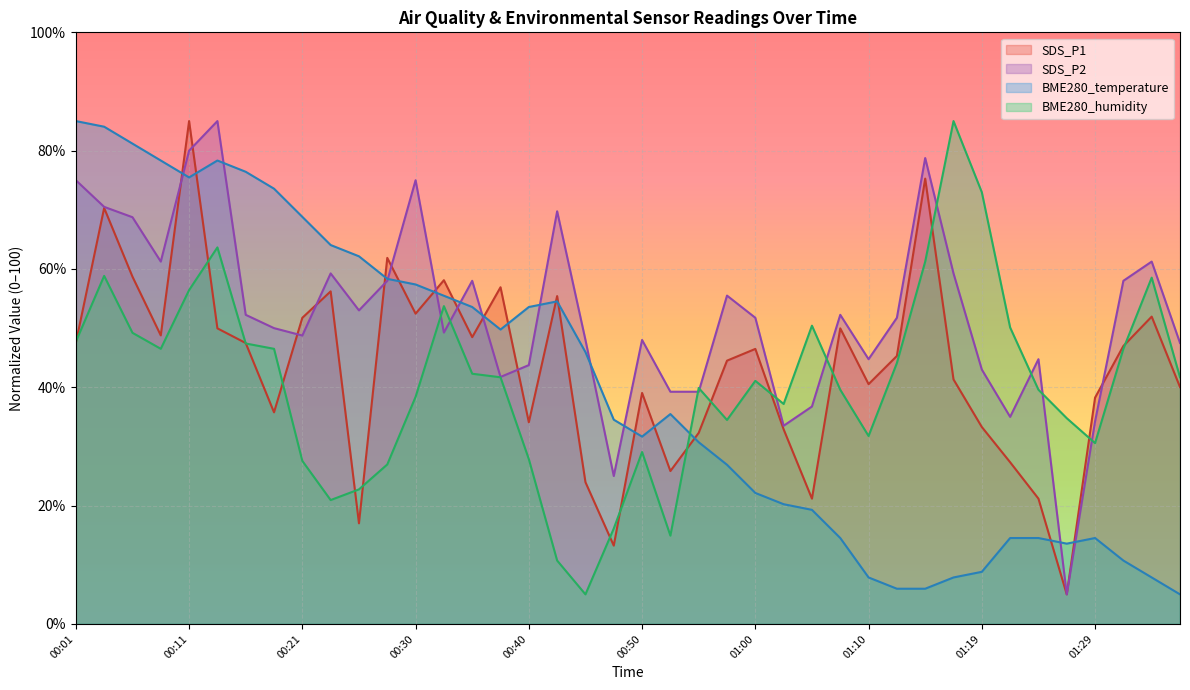

How many intersections are there between BME280_temperature and SDS_P1?

15